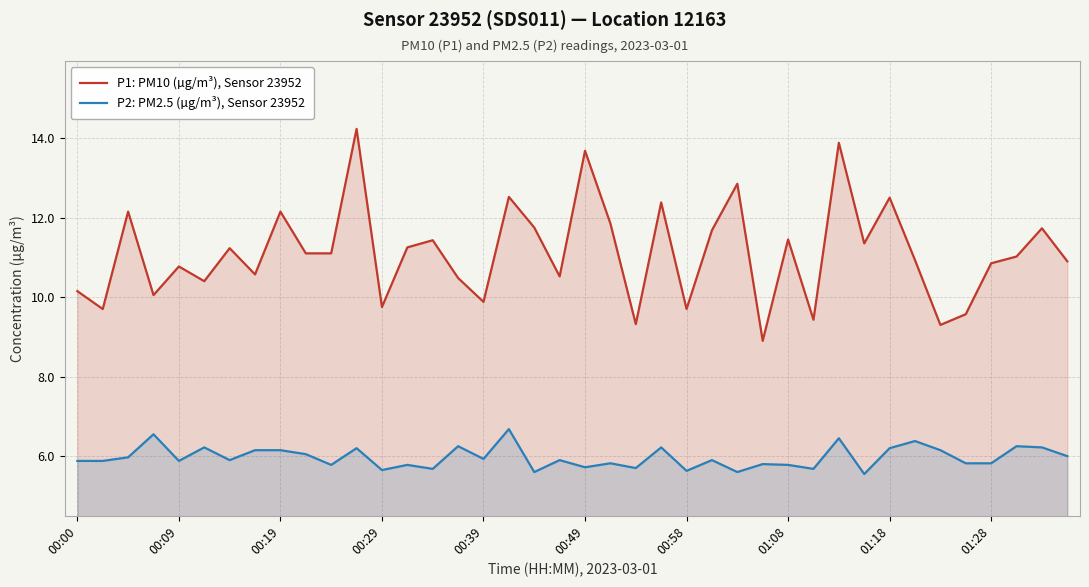

How many interior local valleys does the P1: PM10 (µg/m³), Sensor 23952 series have?

13